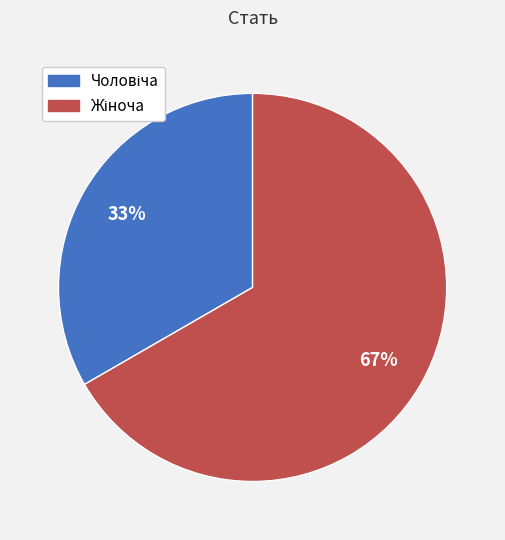

Does any single category account for the majority?

Yes